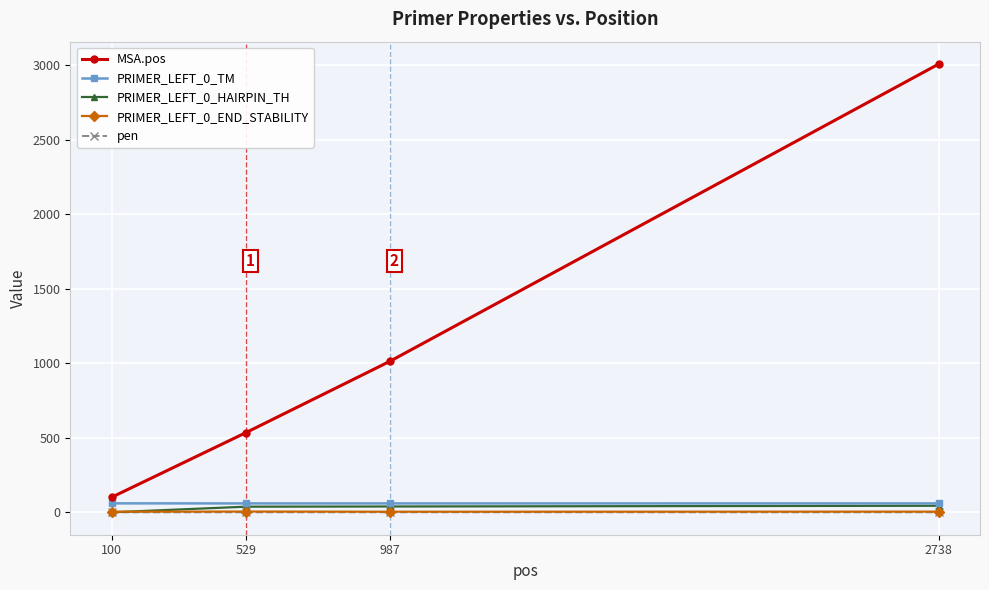

How many interior local peaks does the pen series have?

1